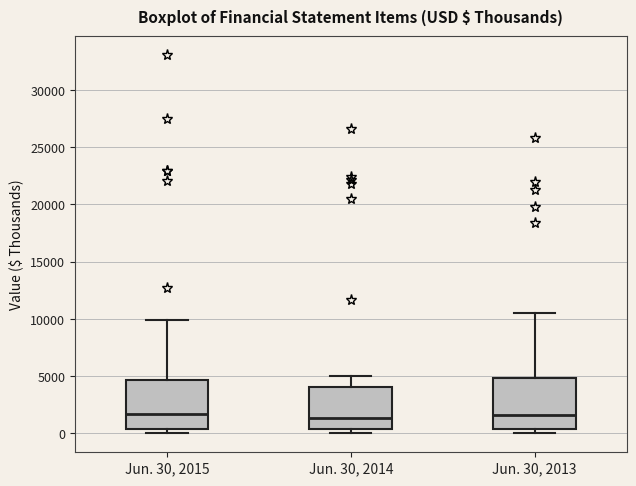

Where does the upper whisker of the box for Jun. 30, 2015 end on the y-axis? The values are not printed on the chart, so give them approximately, as read against the axis.

10000